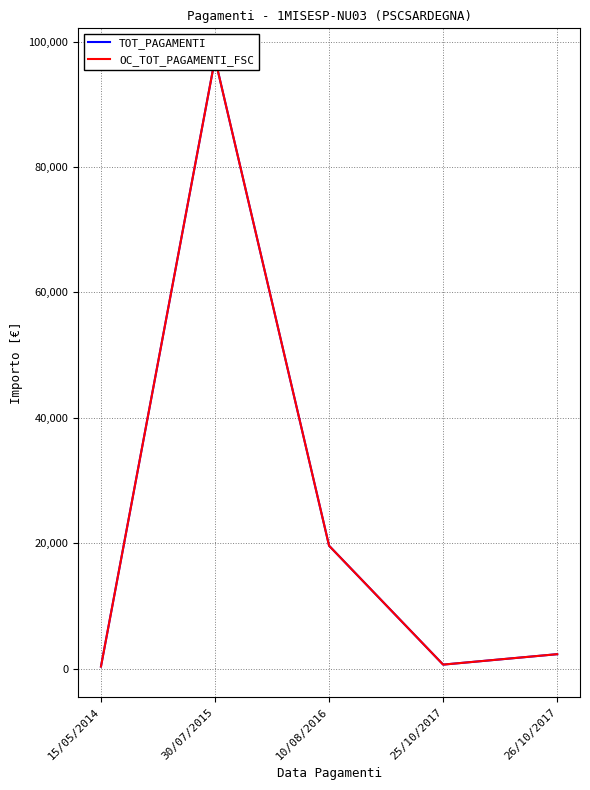

The value of OC_TOT_PAGAMENTI_FSC at 15/05/2014 is 180.9. True or false?

False